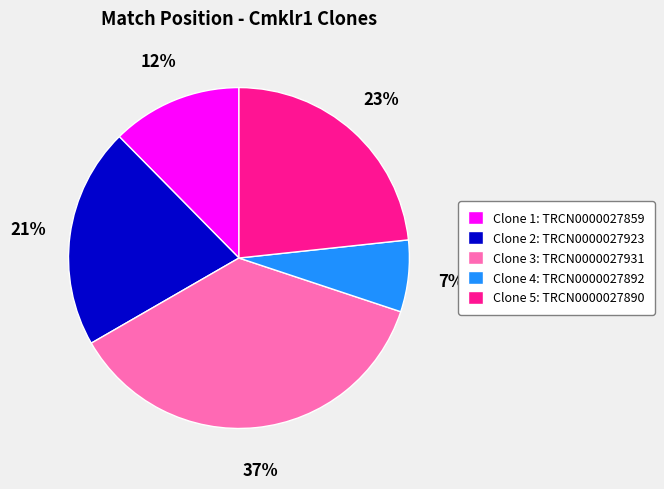

Do Clone 1: TRCN0000027859 and Clone 5: TRCN0000027890 together represent more than half of the pie?

No